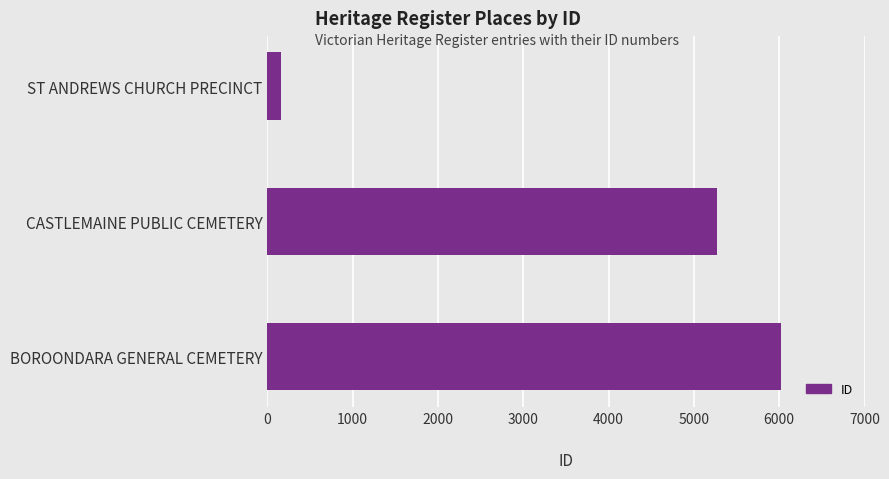

Read the value at BOROONDARA GENERAL CEMETERY.

6021